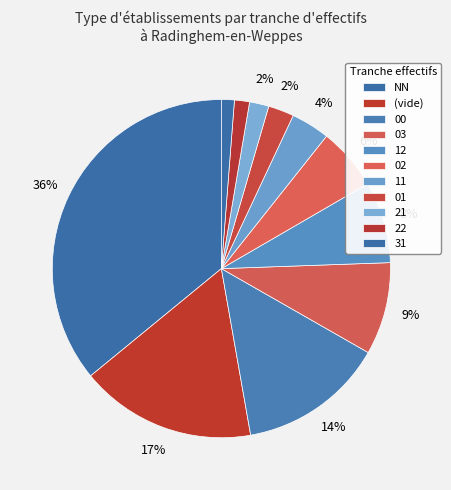

What is the largest slice in the pie chart?

NN